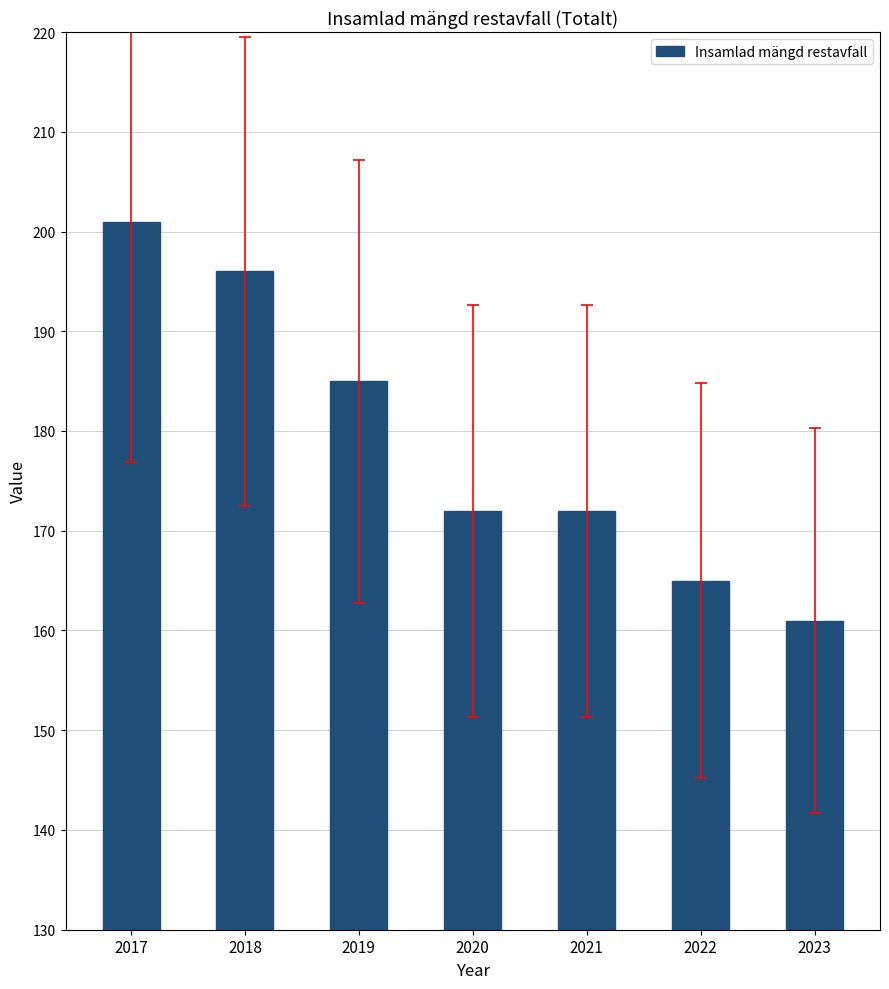

Which has a higher value, 2020 or 2019?

2019